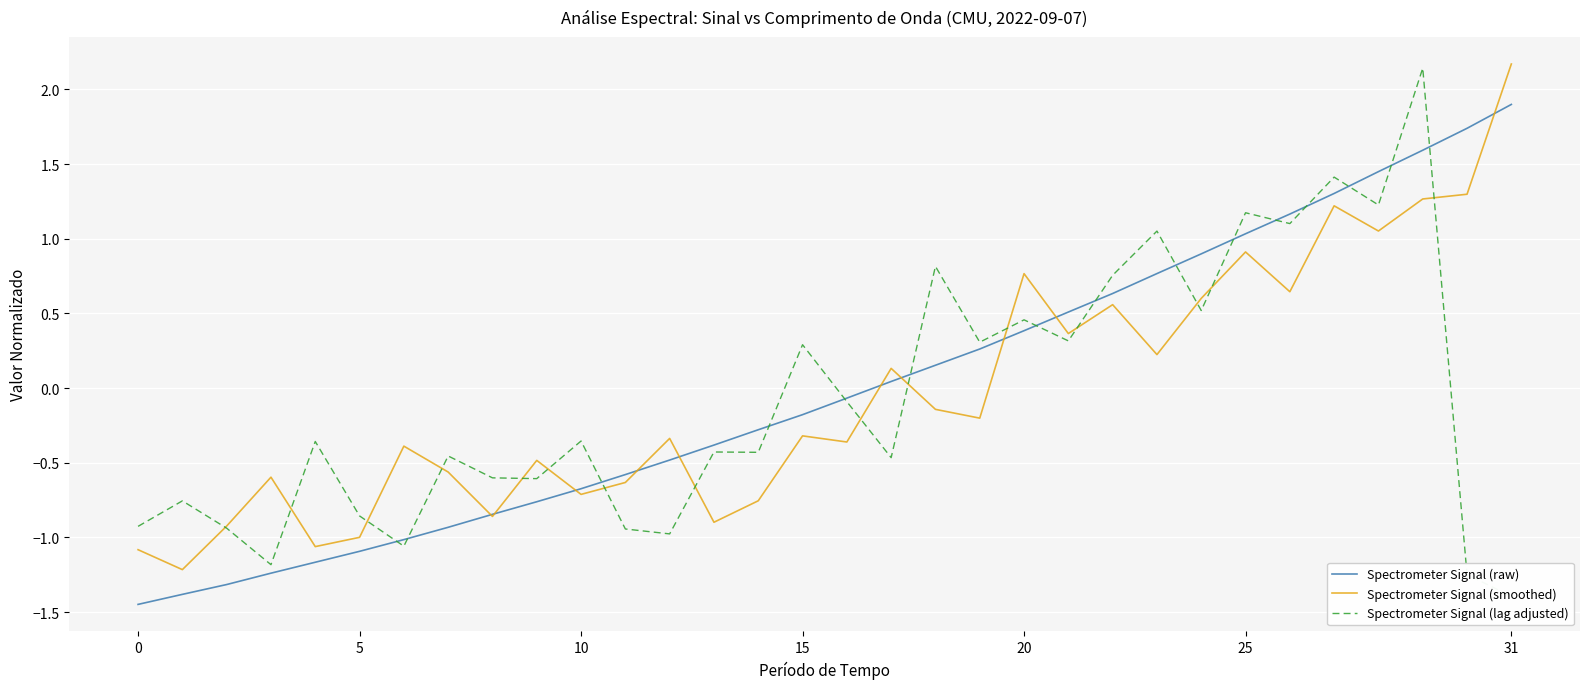

How many values in the Spectrometer Signal (smoothed) series exceed 0?

13